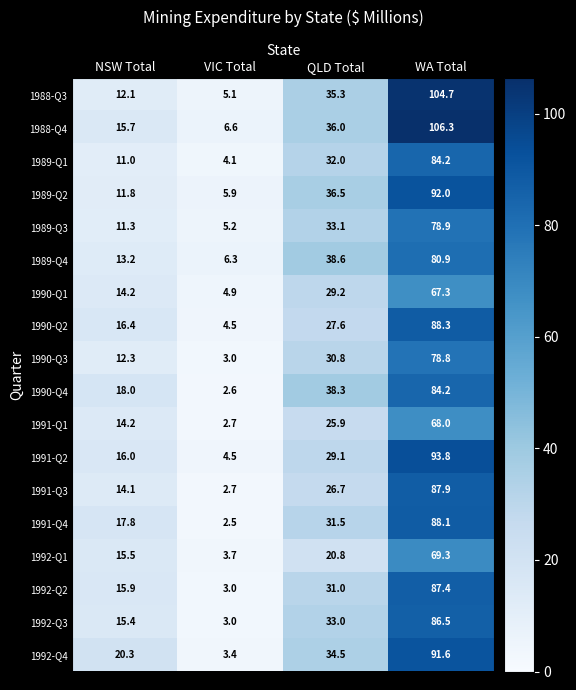

What is the average value of the 1989-Q4 series?

34.8